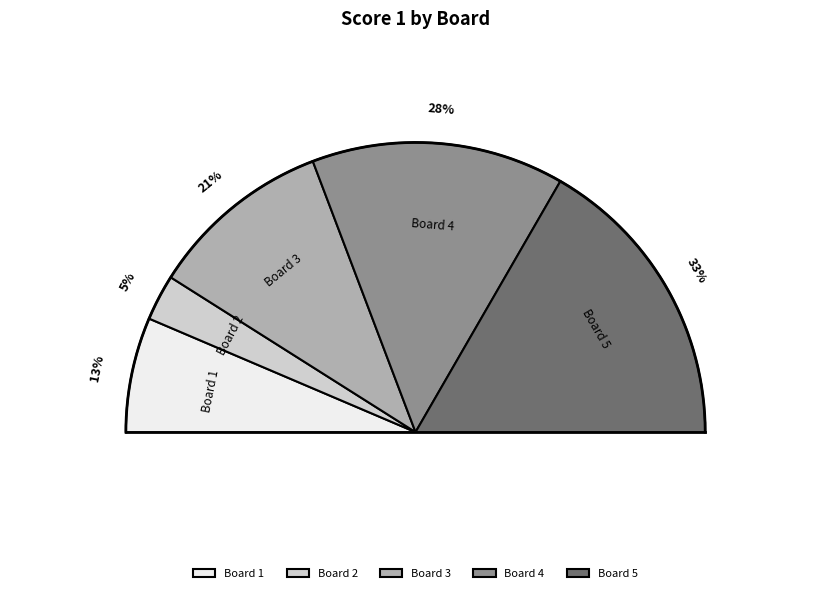

What is the largest slice in the pie chart?

Board 5